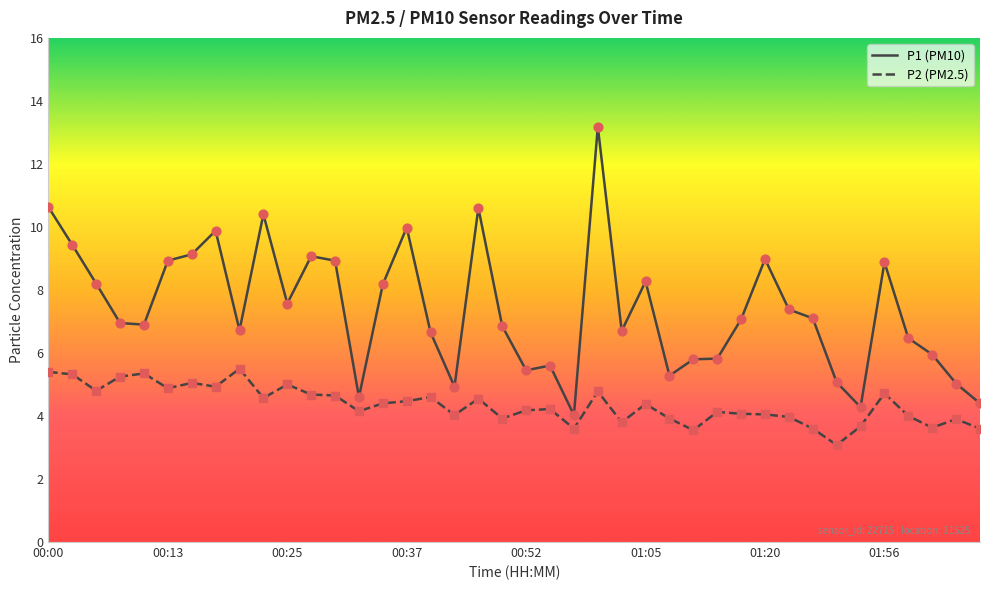

Which series has the largest range (max minus min)?

P1 (PM10)